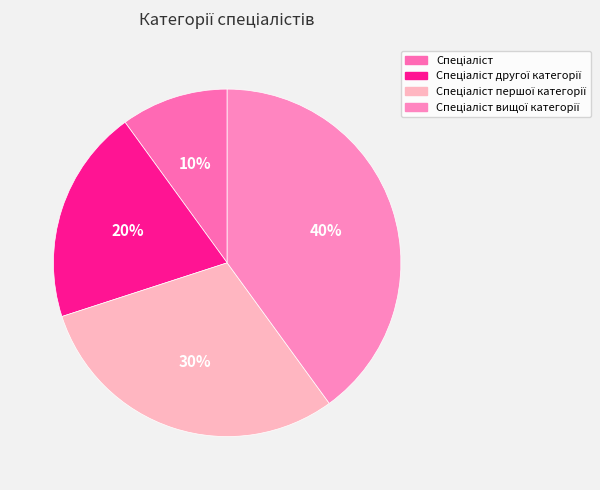

Rank the categories by value from highest to lowest.

Спеціаліст вищої категорії, Спеціаліст першої категорії, Спеціаліст другої категорії, Спеціаліст